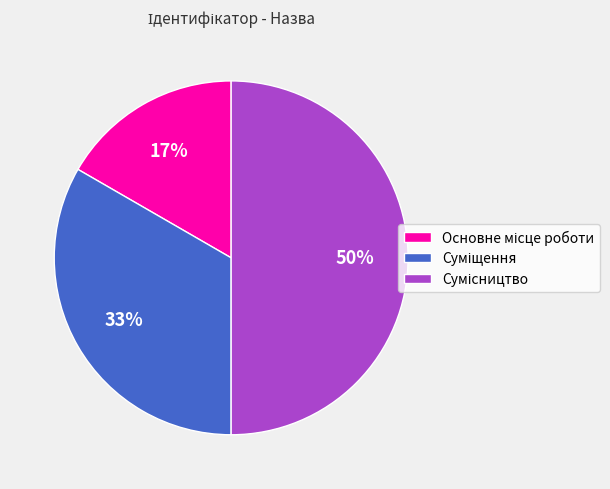

To the nearest percent, what is the difference between the largest and smallest slice percentages?

33%